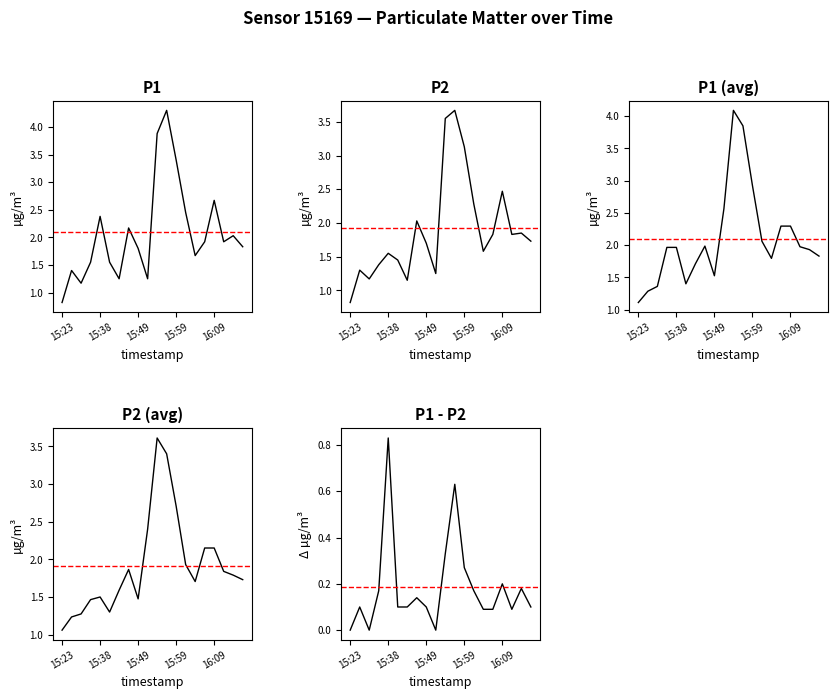

True or false: P1 and P2 intersect in this chart.

False